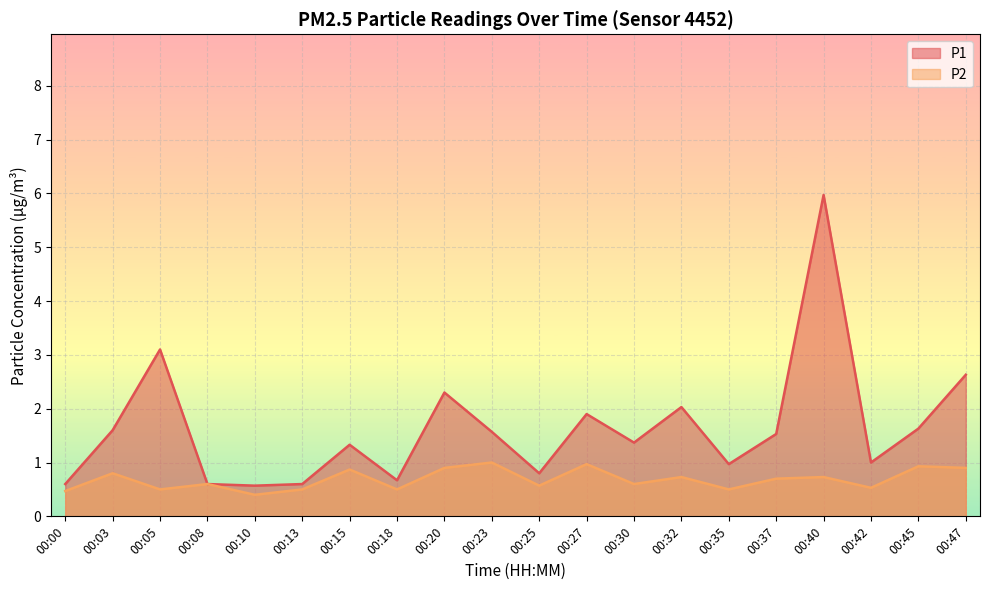

True or false: P2 and P1 intersect in this chart.

False